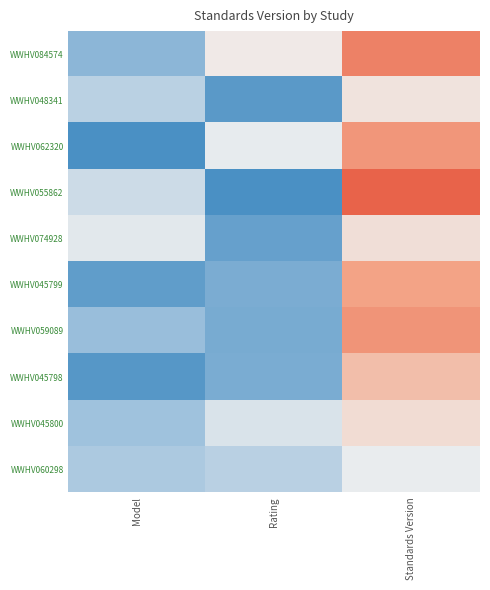

Reading left to right, what are all the values shown in this chart?

WWHV084574: Model=0.8	Rating=1.5	Standards Version=2.3
WWHV048341: Model=1.1	Rating=0.6	Standards Version=1.6
WWHV062320: Model=0.5	Rating=1.4	Standards Version=2.1
WWHV055862: Model=1.2	Rating=0.4	Standards Version=2.6
WWHV074928: Model=1.4	Rating=0.7	Standards Version=1.6
WWHV045799: Model=0.6	Rating=0.8	Standards Version=2.0
WWHV059089: Model=0.9	Rating=0.7	Standards Version=2.1
WWHV045798: Model=0.6	Rating=0.8	Standards Version=1.8
WWHV045800: Model=0.9	Rating=1.3	Standards Version=1.6
WWHV060298: Model=1.0	Rating=1.1	Standards Version=1.5